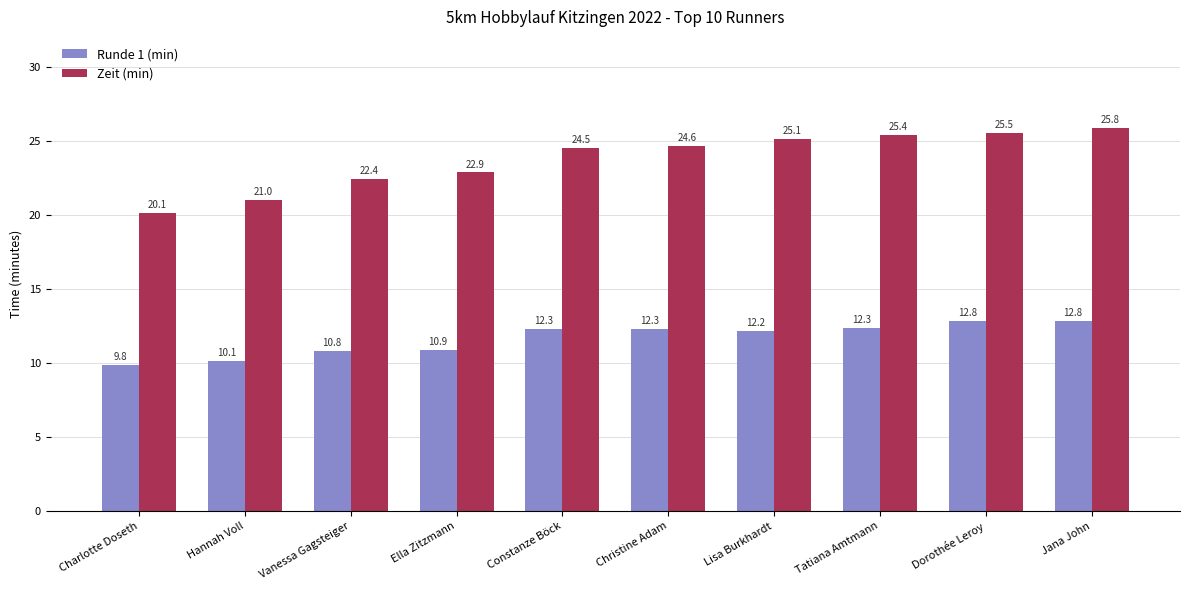

What is the sum of all Runde 1 (min) values?

116.2